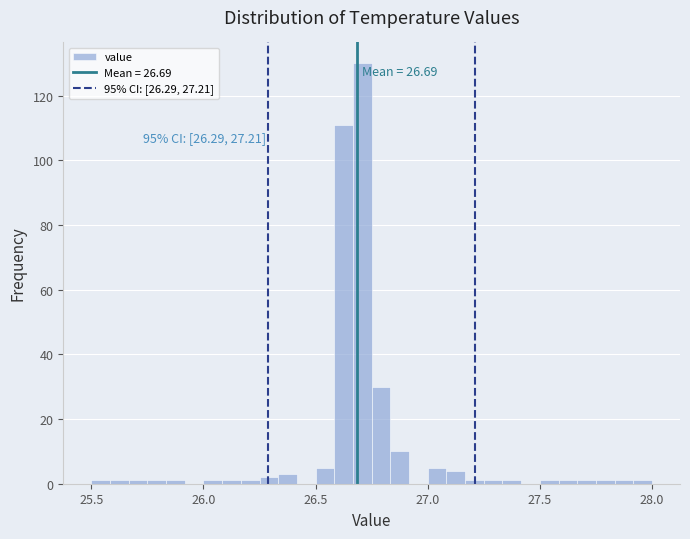

Read against the x-axis, roughly where is the centre of the tallest bar?

26.70